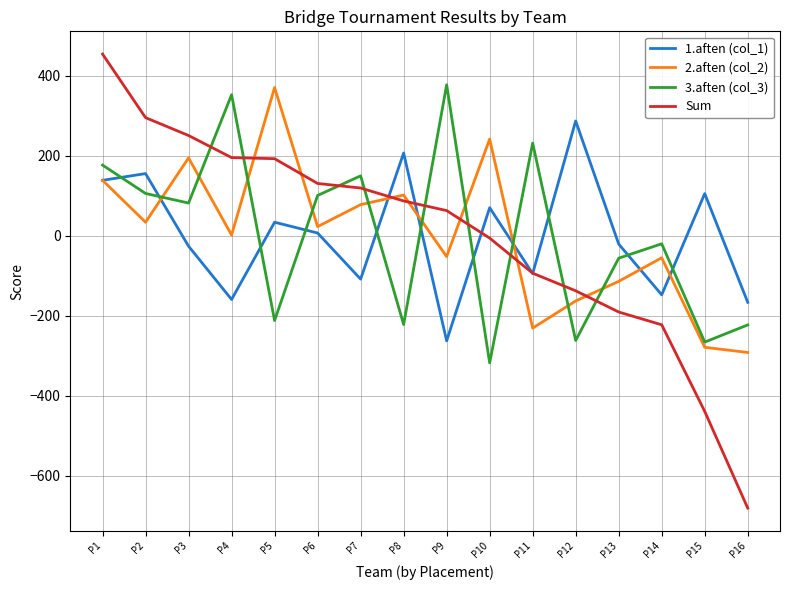

Which series changed the most between P14 and P16?

Sum